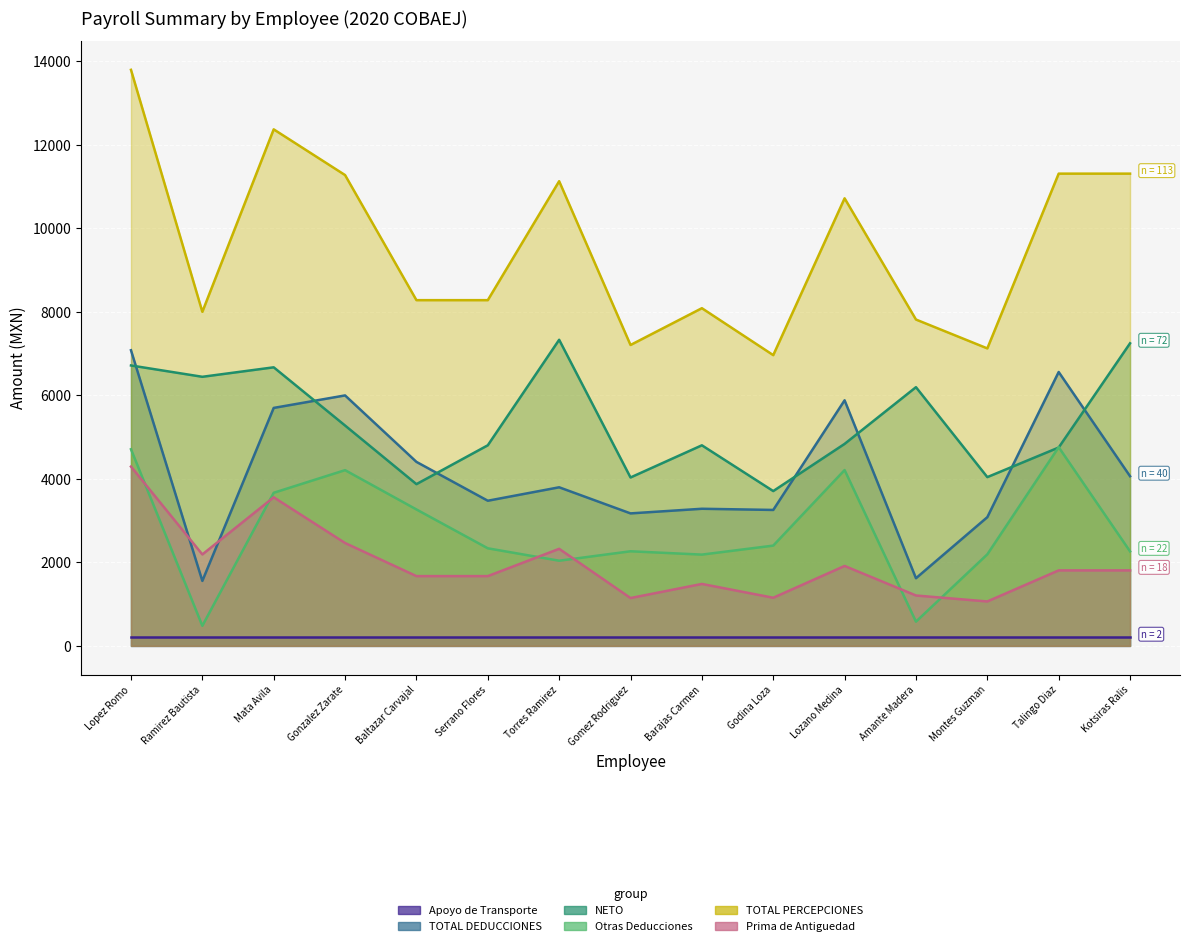

Is it true that Prima de Antiguedad equals 446.7 at Baltazar Carvajal?

False